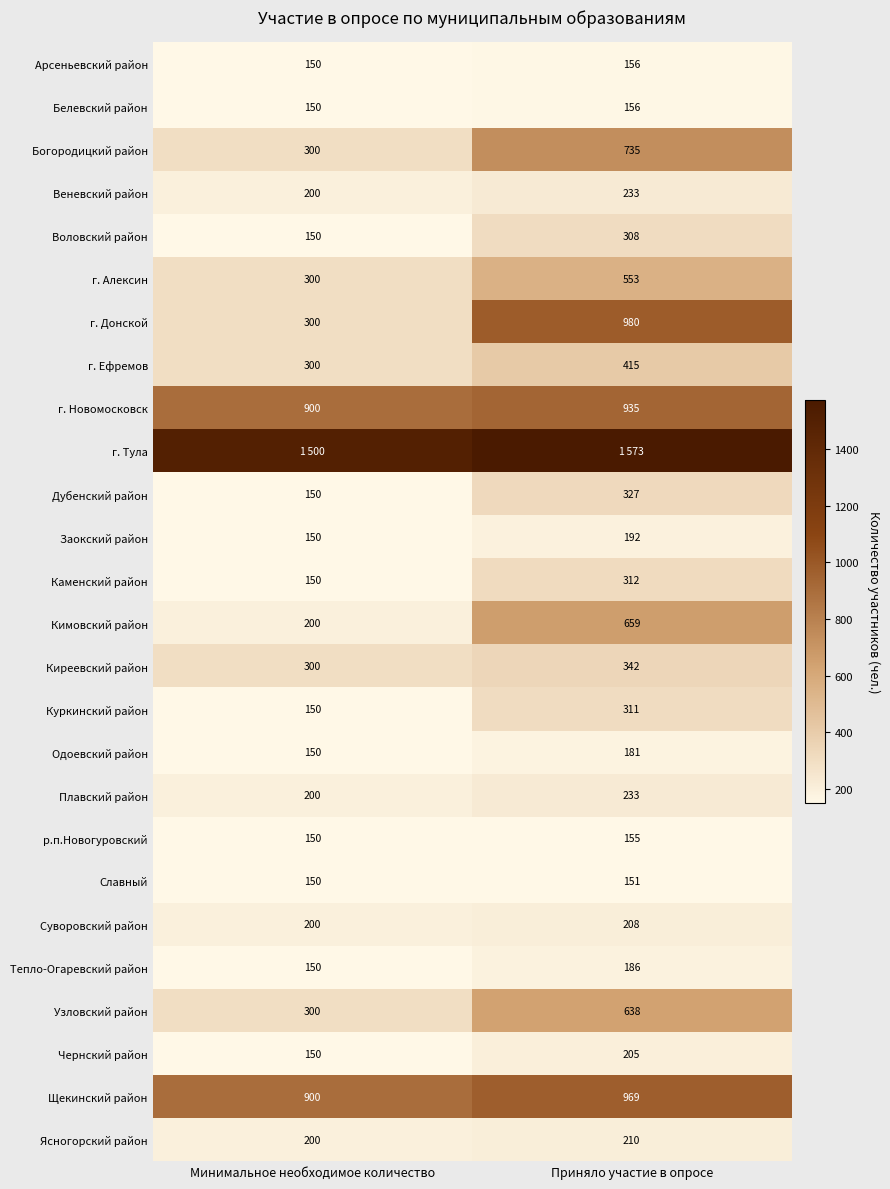

Rank the categories by Славный value from highest to lowest.

Приняло участие в опросе, Минимальное необходимое количество